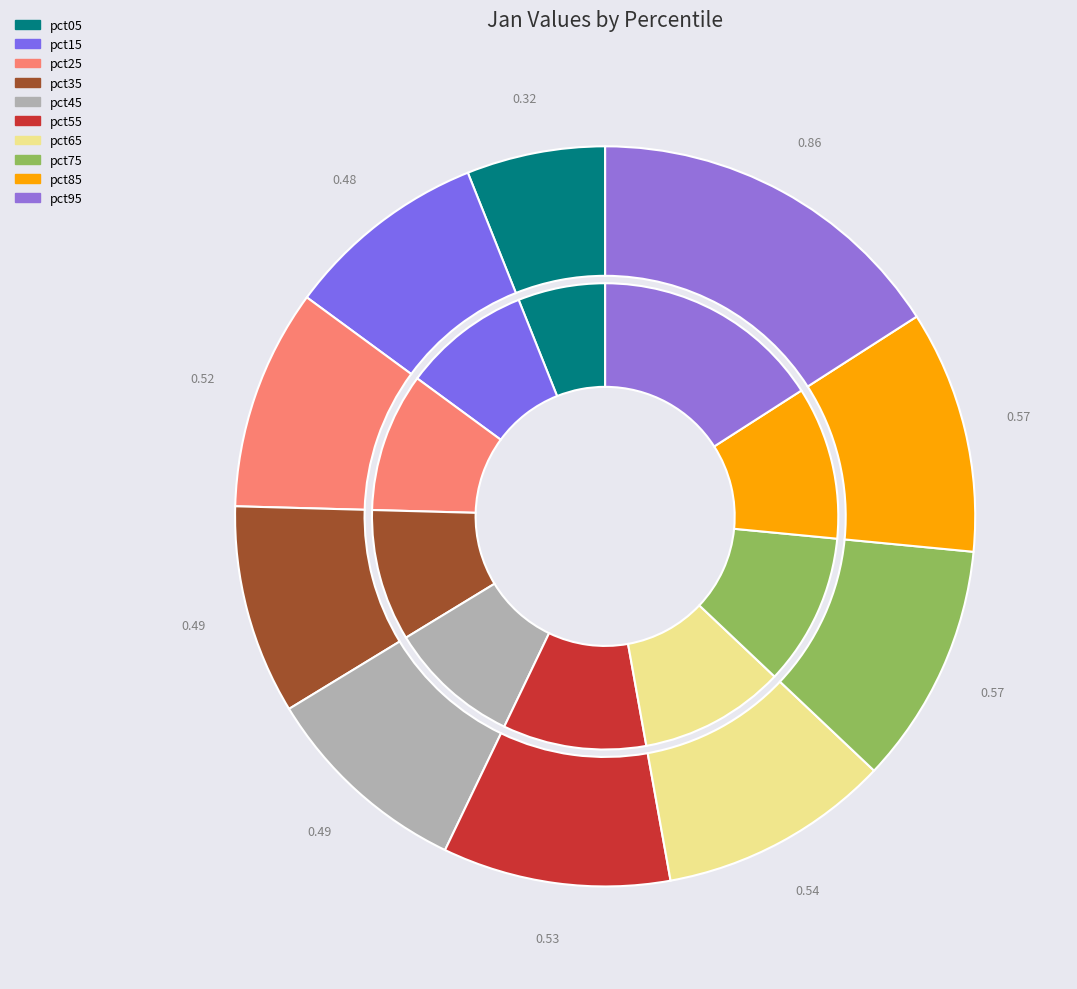

Count the number of slices in the pie.

10